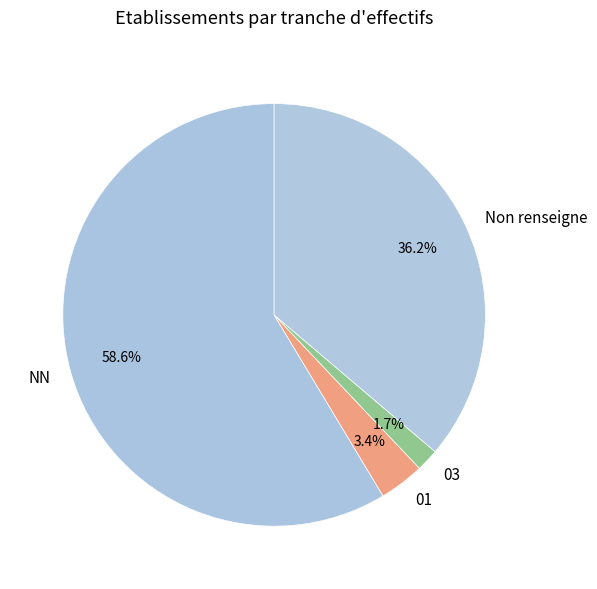

What is the largest slice in the pie chart?

NN